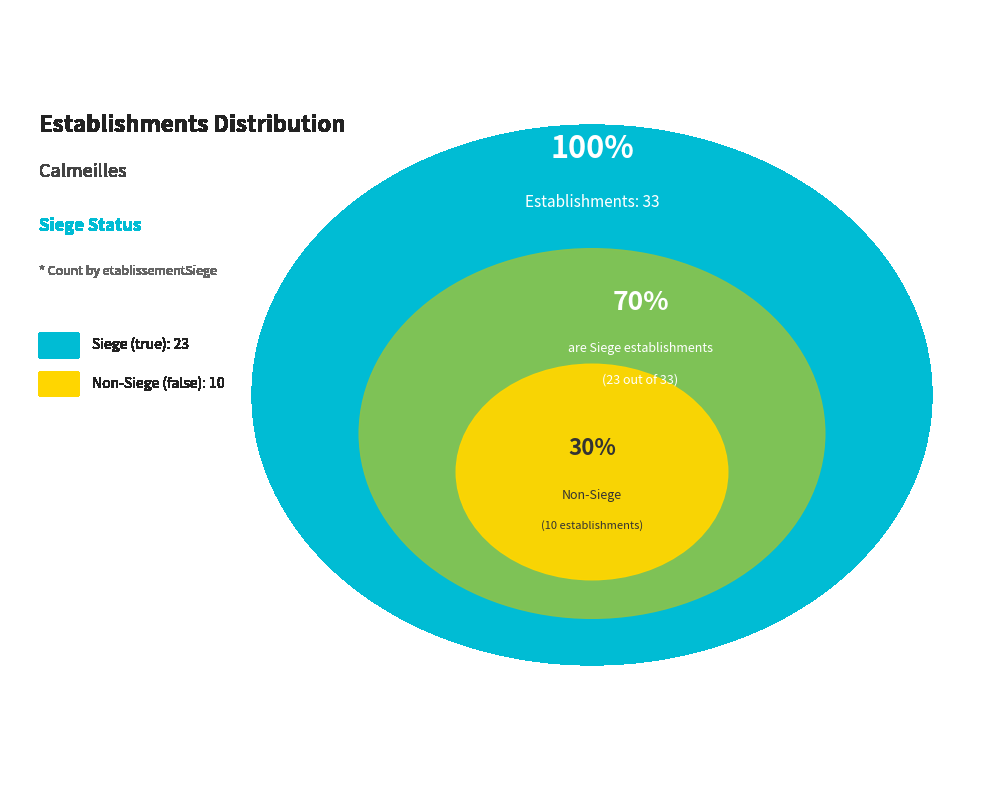

What is the change in value from true to false?

-13